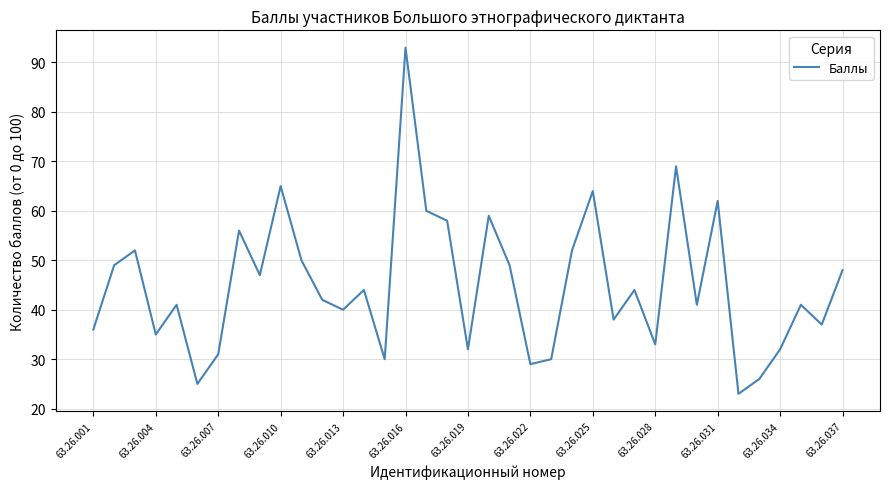

What is the maximum value shown in the chart?

93